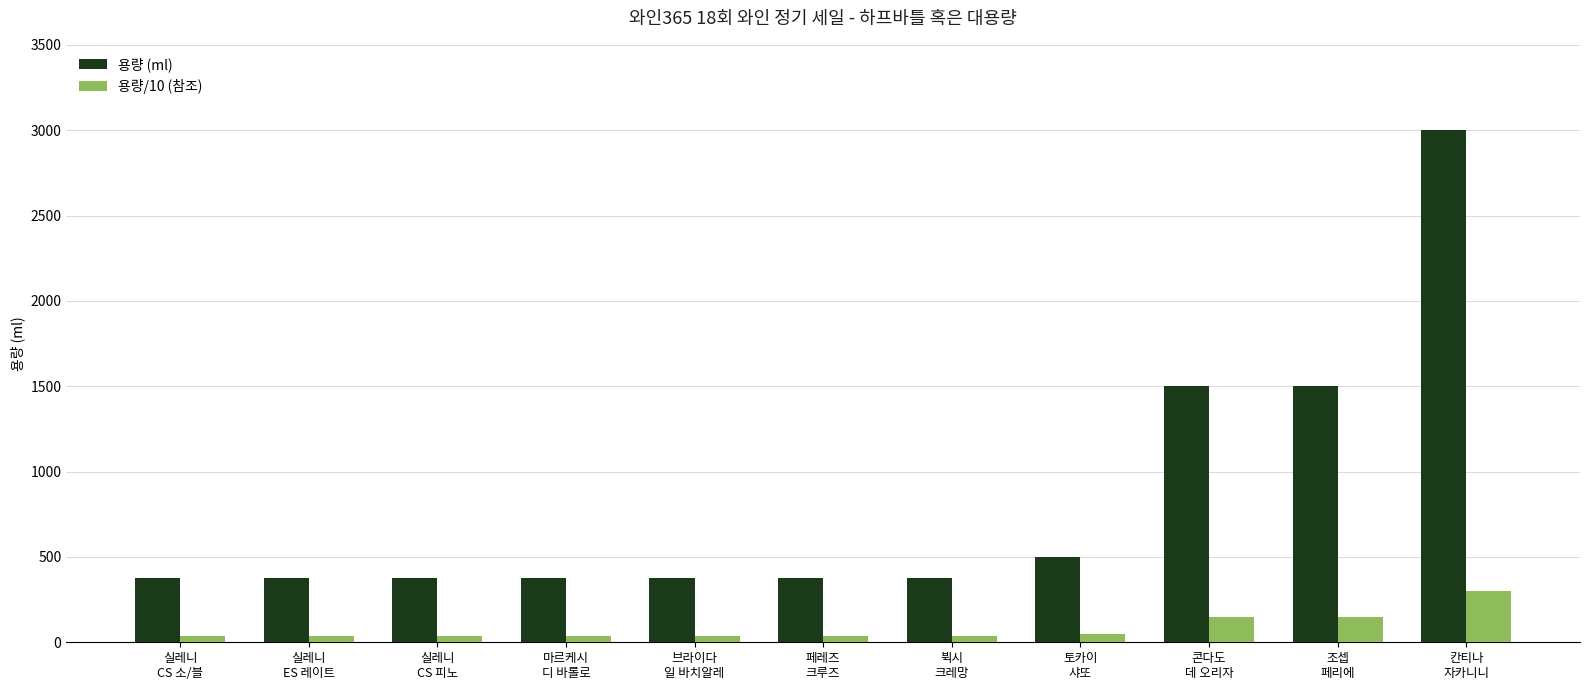

What are all the series names shown in the legend?

용량 (ml), 용량/10 (참조)